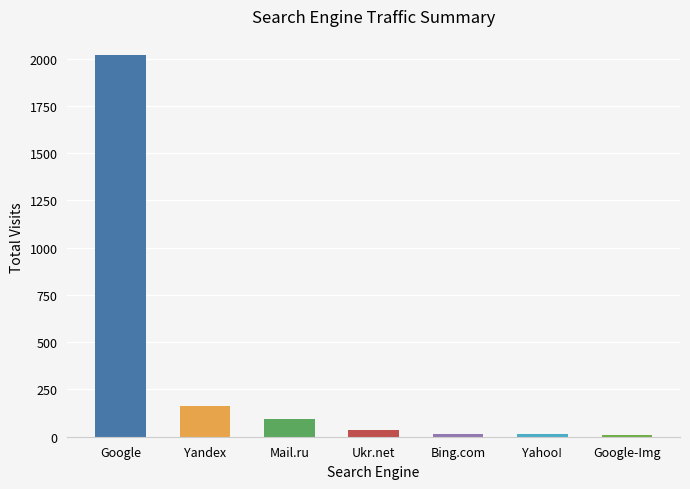

Read the value at Google.

2019